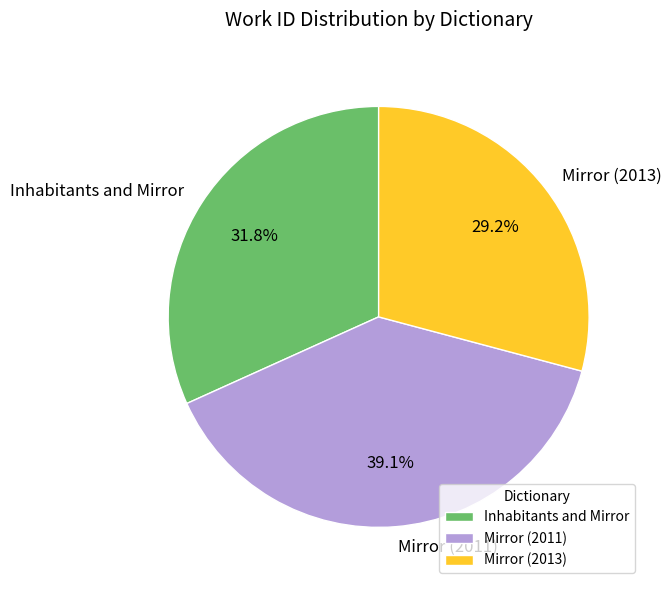

Does any single category account for the majority?

No